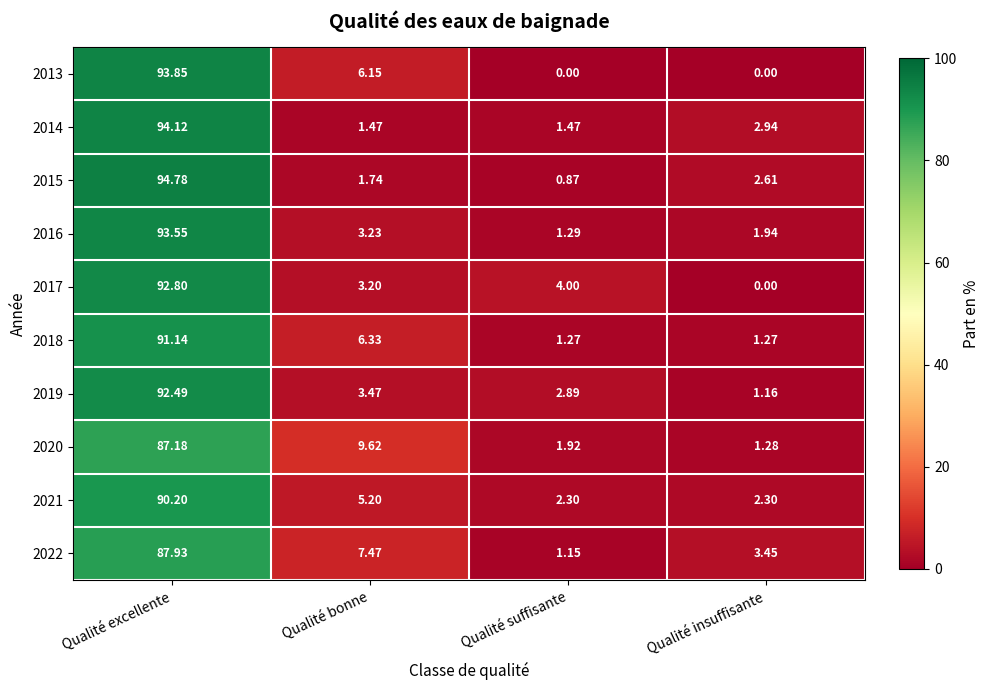

At which label does 2015 first exceed 2?

Qualité excellente